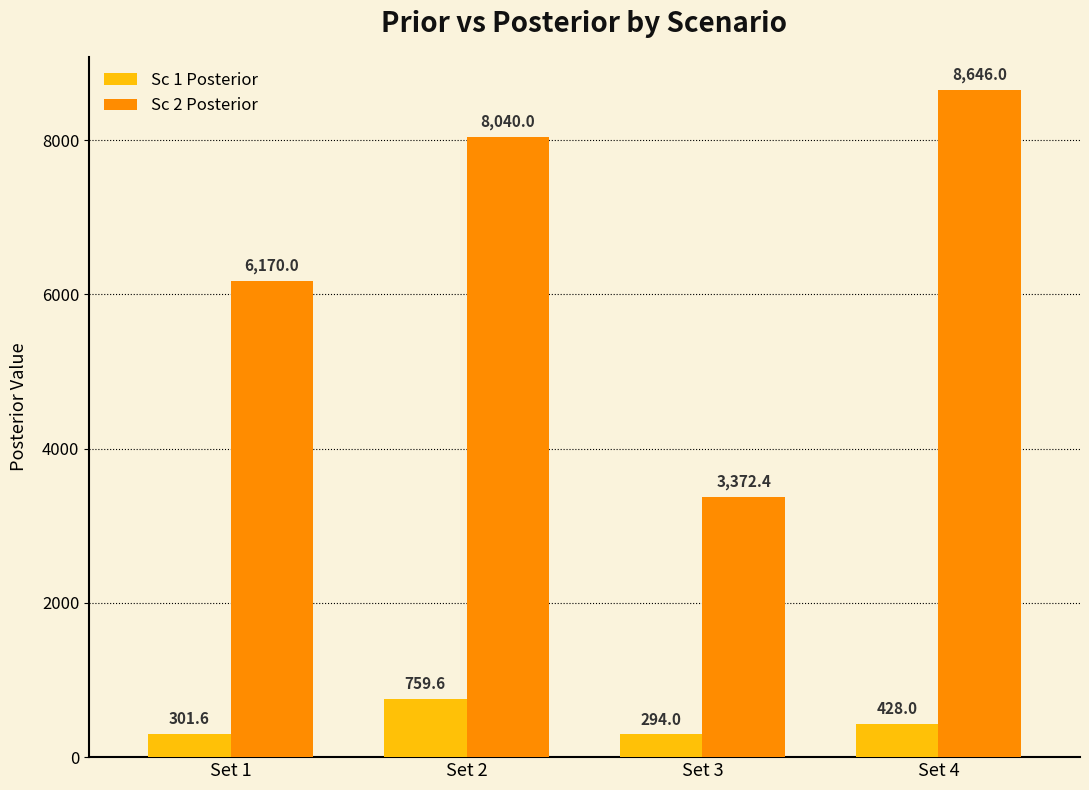

Reading left to right, list all the values displayed in this chart.

Sc 1 Posterior: Set 1=301.6	Set 2=759.6	Set 3=294.0	Set 4=428.0
Sc 2 Posterior: Set 1=6170.0	Set 2=8040.0	Set 3=3372.4	Set 4=8646.0